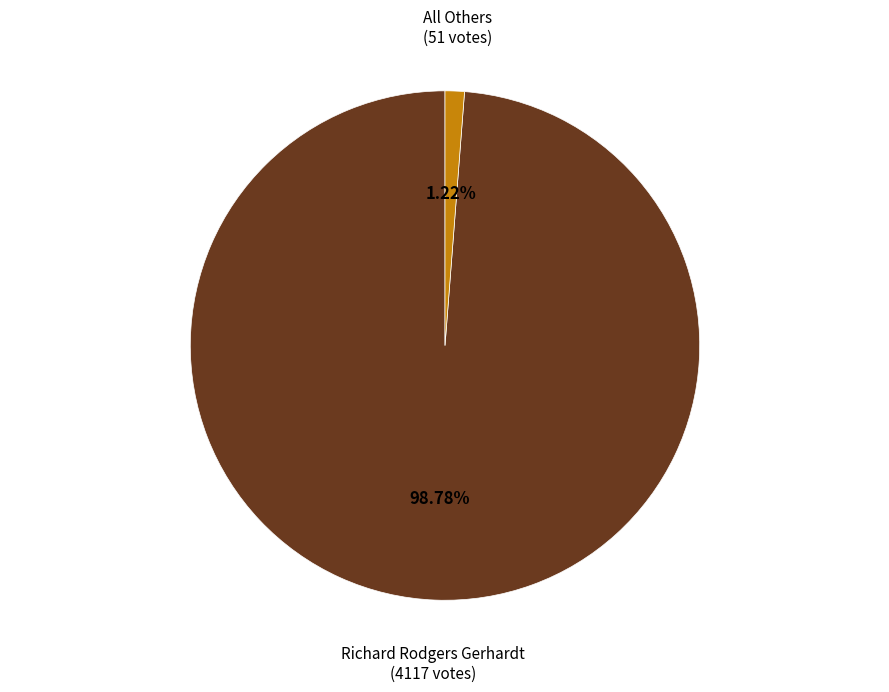

Which has a higher value, Richard Rodgers Gerhardt or All Others?

Richard Rodgers Gerhardt